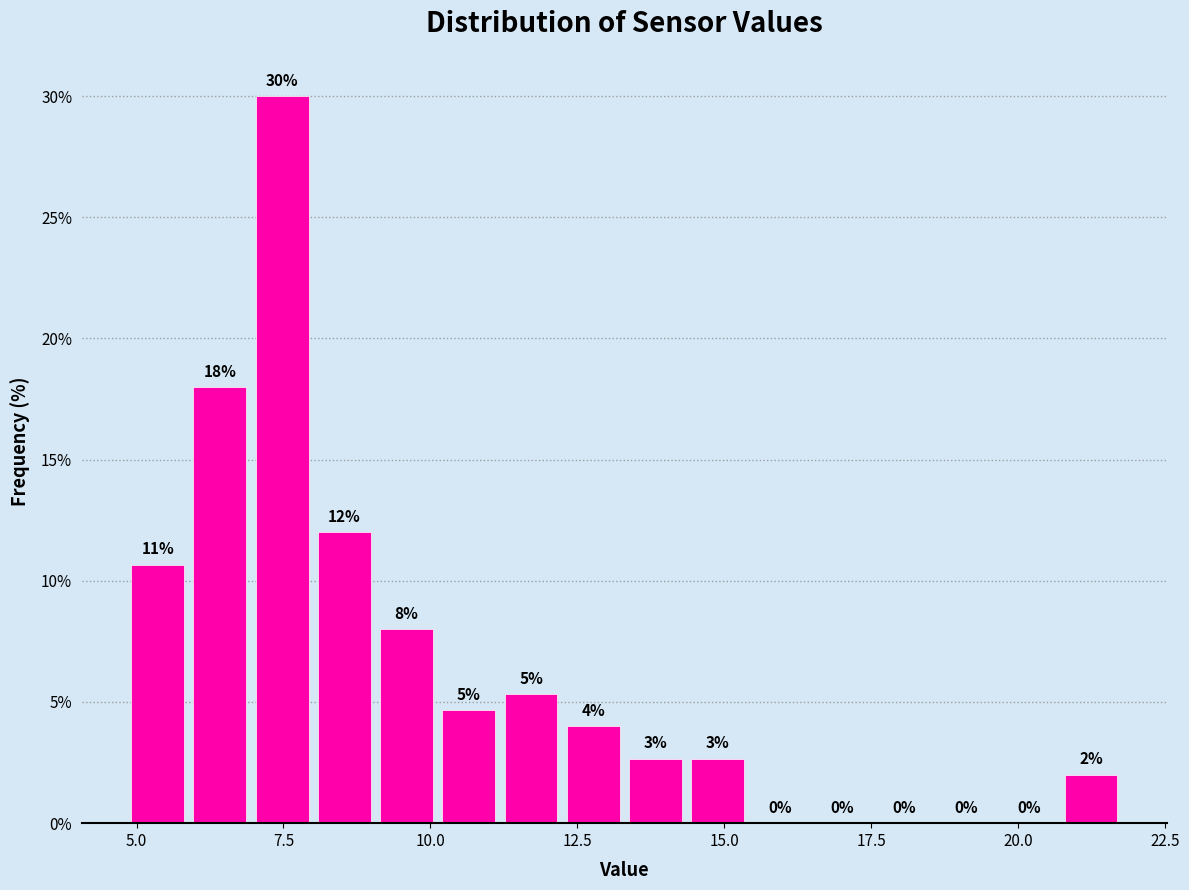

Read against the x-axis, roughly where is the centre of the tallest bar?

7.5